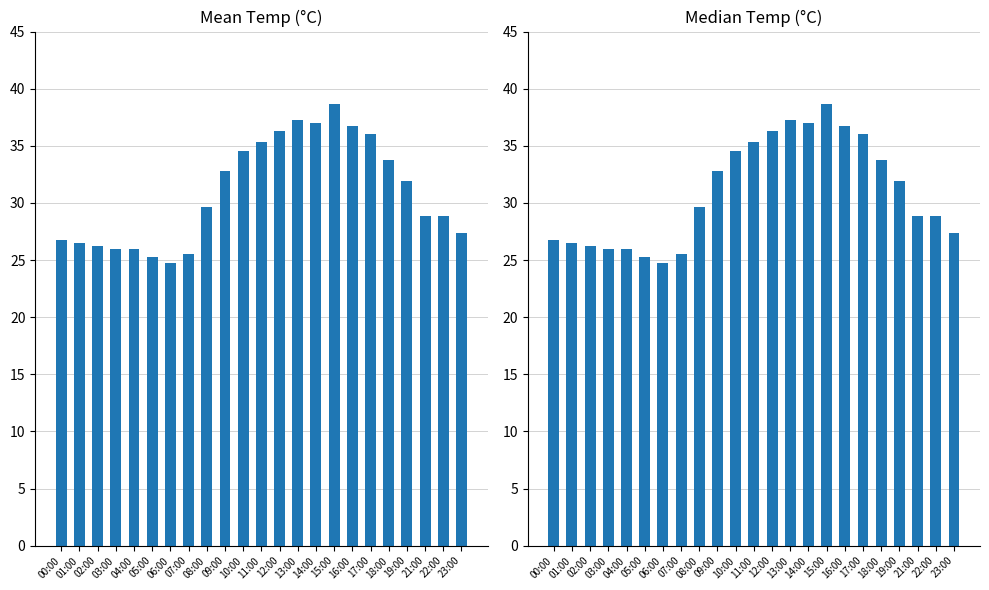

List the labels in order of Mean Temp value, largest first.

15:00, 13:00, 14:00, 16:00, 12:00, 17:00, 11:00, 10:00, 18:00, 09:00, 19:00, 08:00, 21:00, 22:00, 23:00, 00:00, 01:00, 02:00, 03:00, 04:00, 07:00, 05:00, 06:00